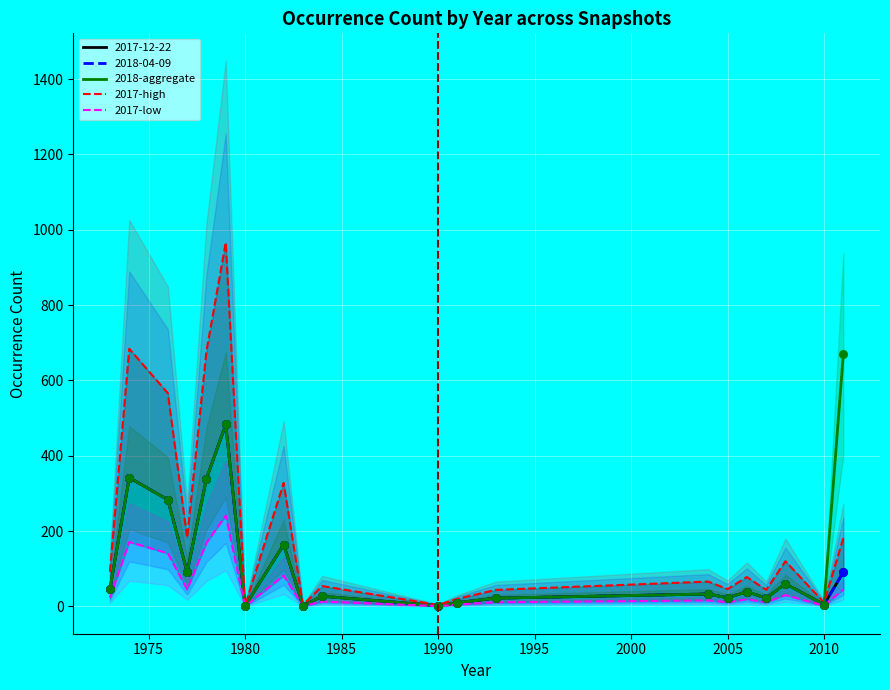

What is the maximum value for 2018-aggregate?

670